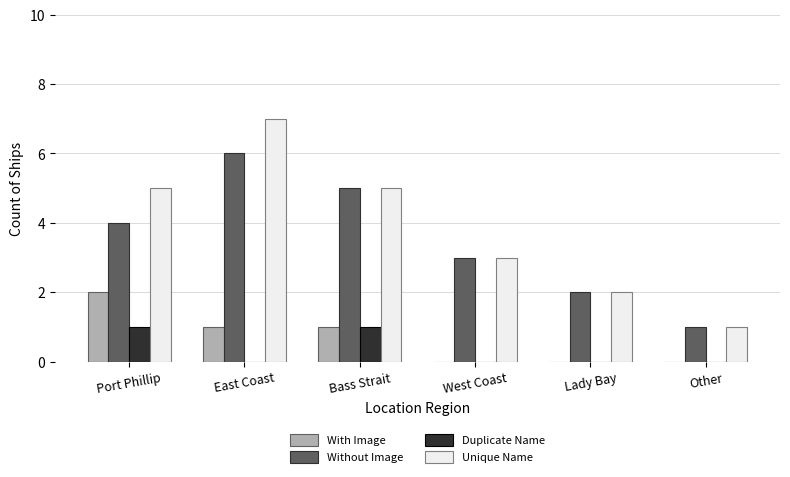

Are the bars horizontal?

No